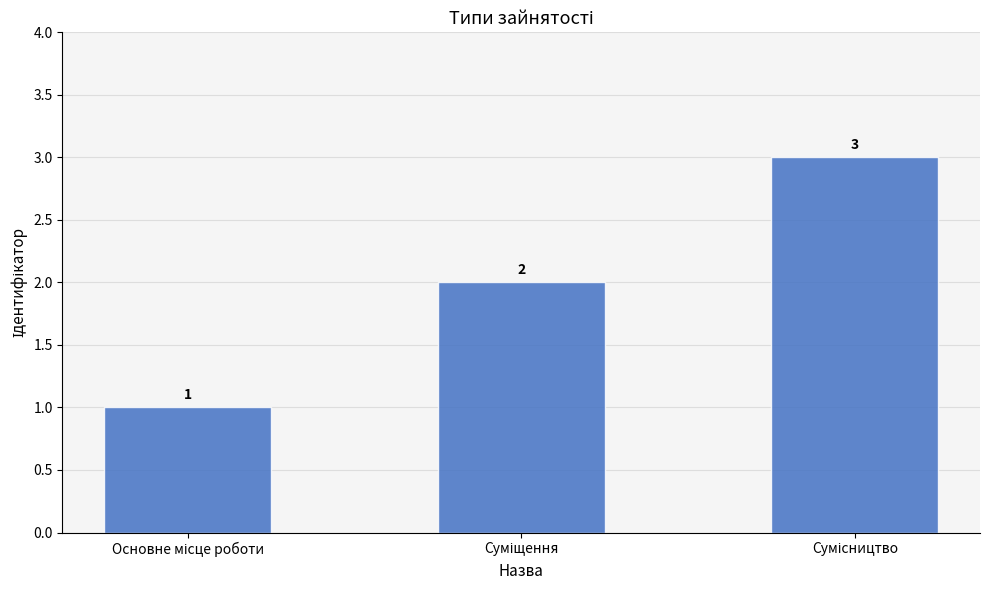

Reading right to left, extract all data points from this chart.

3	2	1